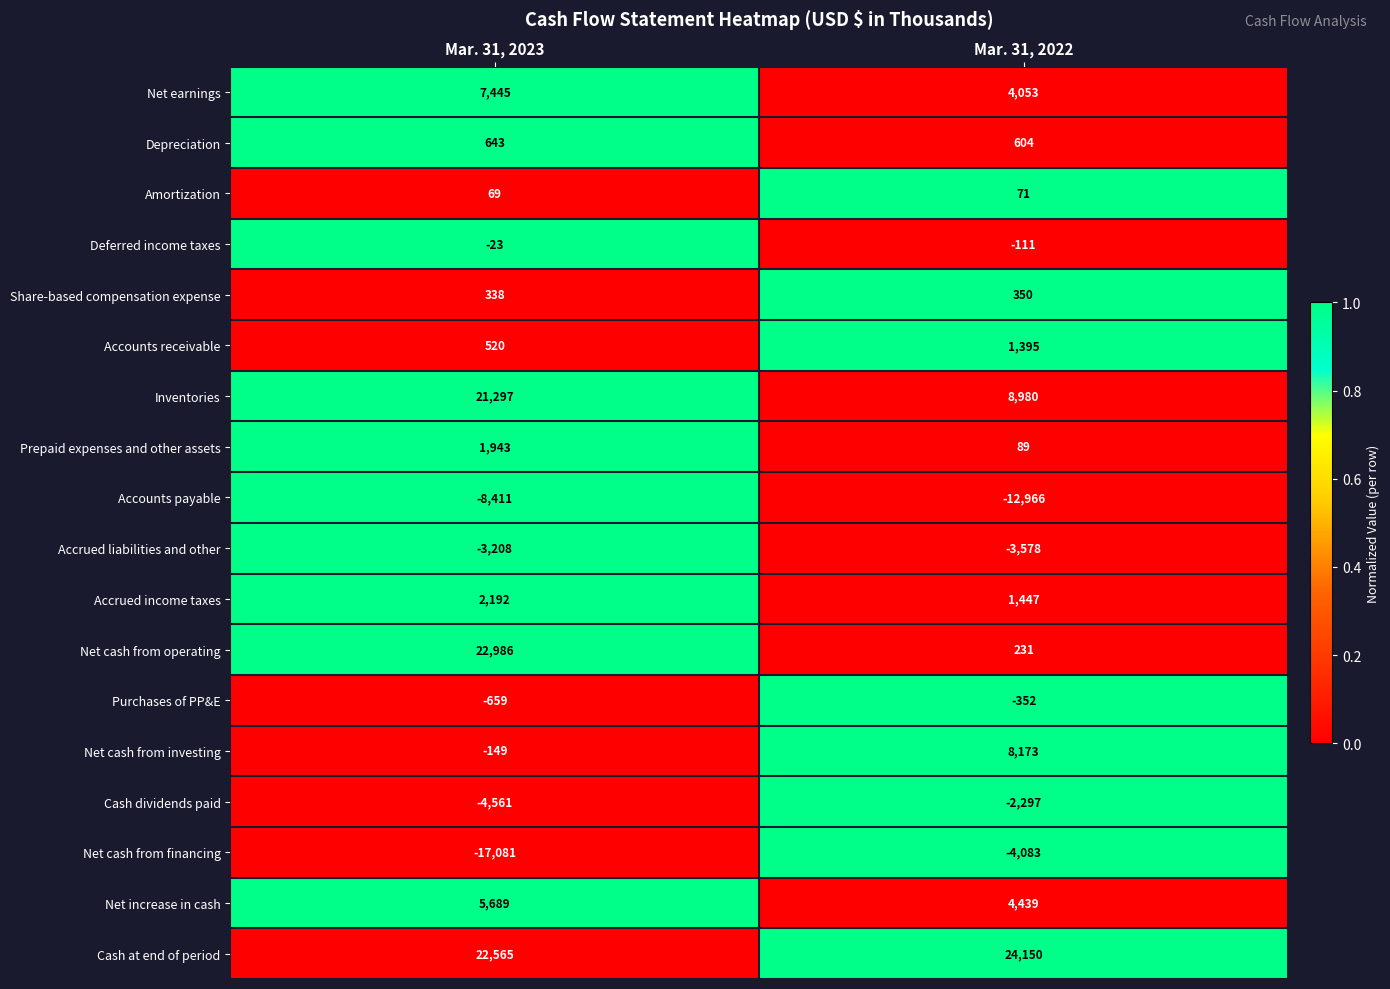

How many distinct data groups are displayed?

18